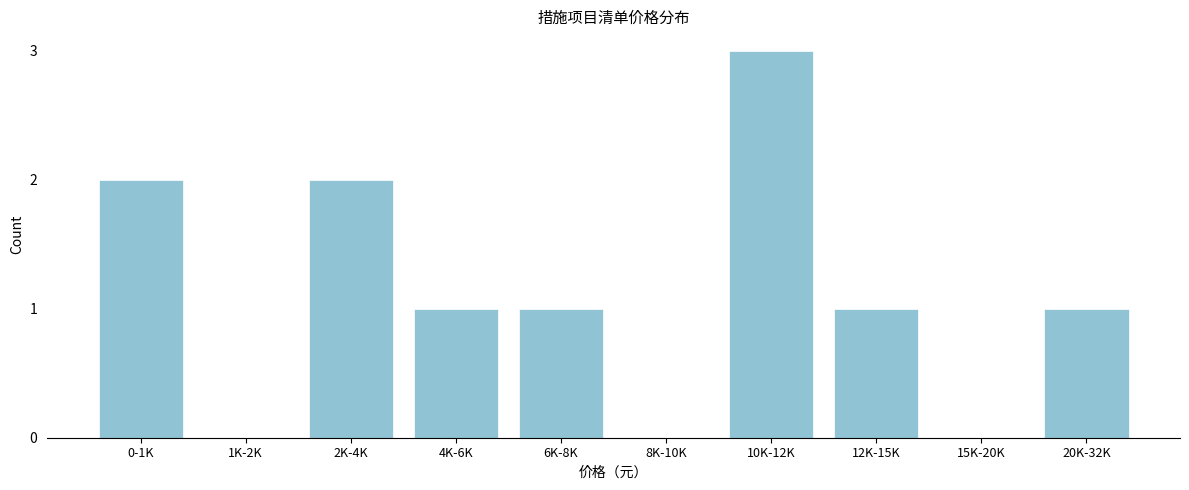

Reading left to right, transcribe all the data shown in this chart.

0-1K=2	1K-2K=0	2K-4K=2	4K-6K=1	6K-8K=1	8K-10K=0	10K-12K=3	12K-15K=1	15K-20K=0	20K-32K=1